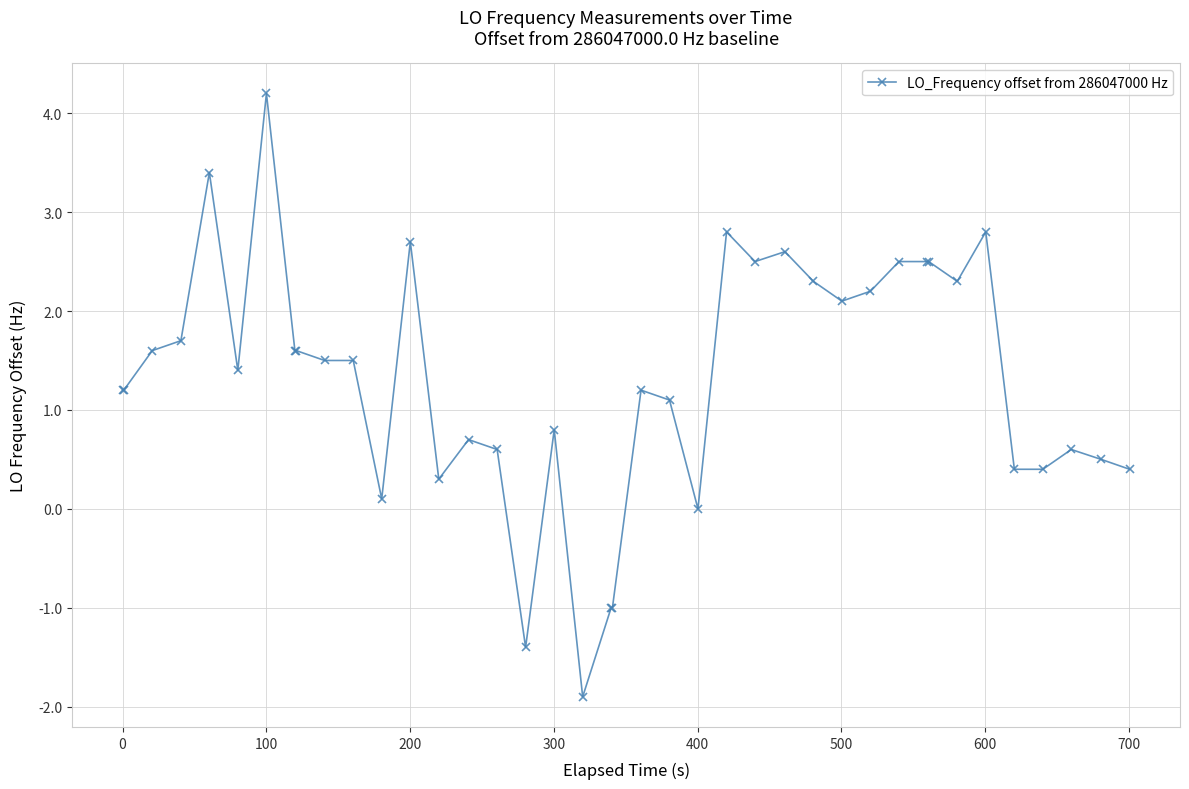

What is the value of the 6th point from the left?

1.4